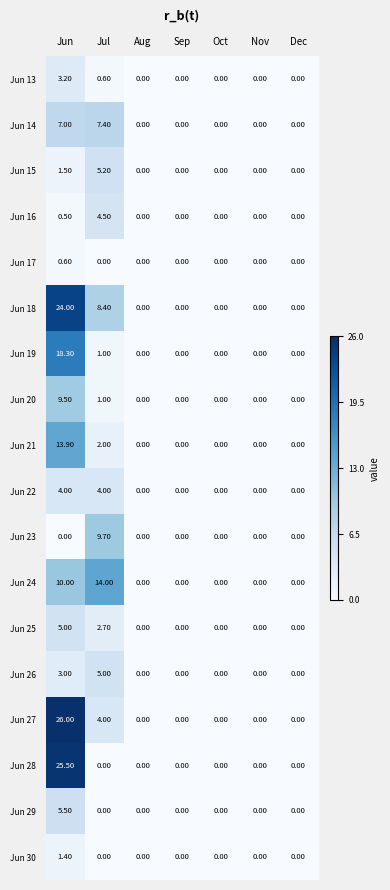

How many positive values does the Jun 23 series have?

1